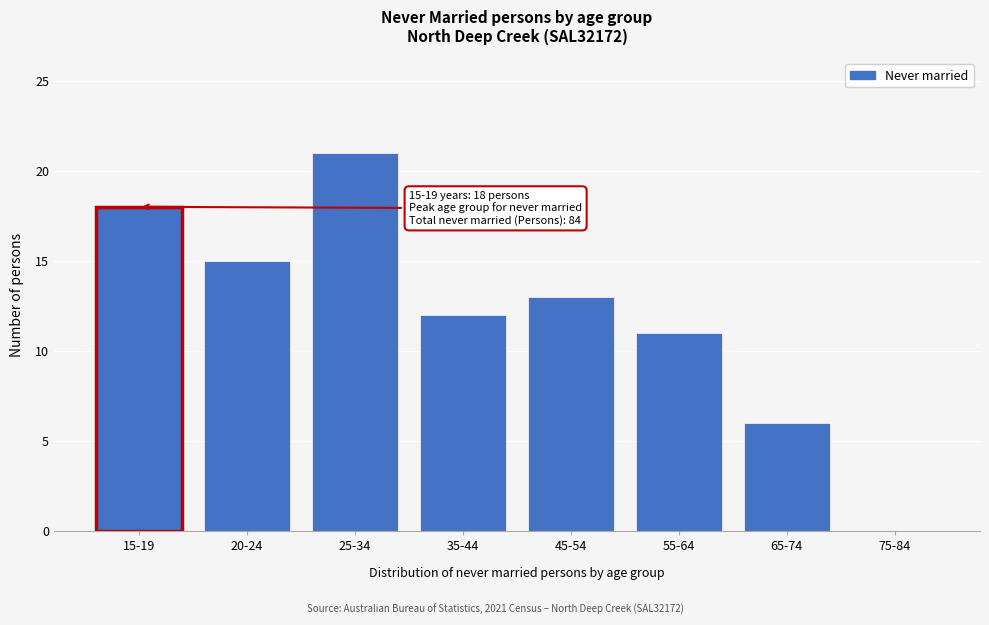

Reading left to right, what are all the values shown in this chart?

15-19=18	20-24=15	25-34=21	35-44=12	45-54=13	55-64=11	65-74=6	75-84=0